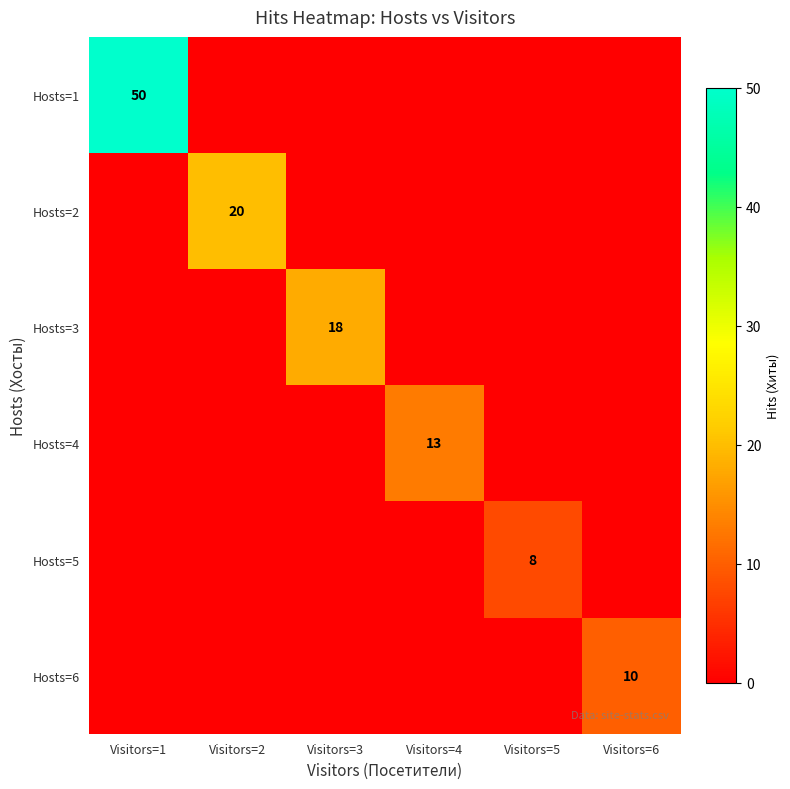

The value of Hosts=3 at Visitors=3 is 24. True or false?

False